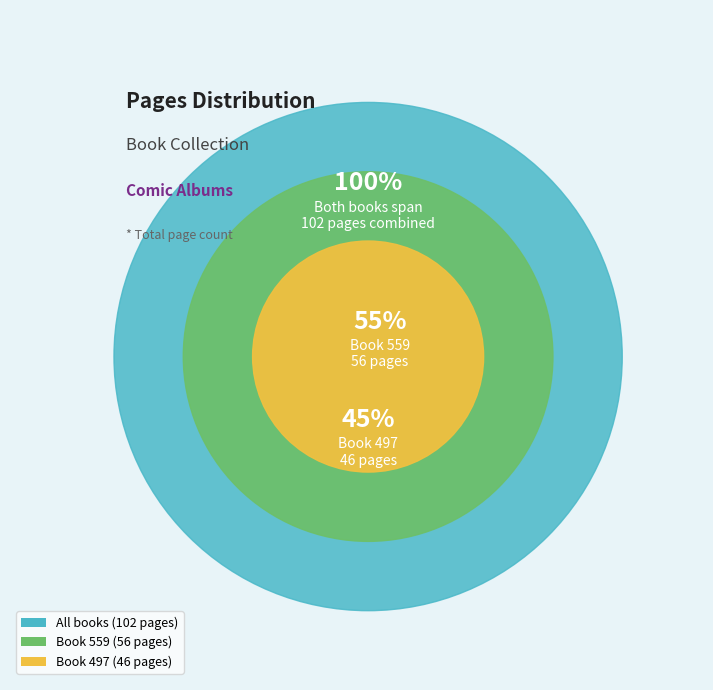

Is the sum of 497 and 559 greater than half?

Yes